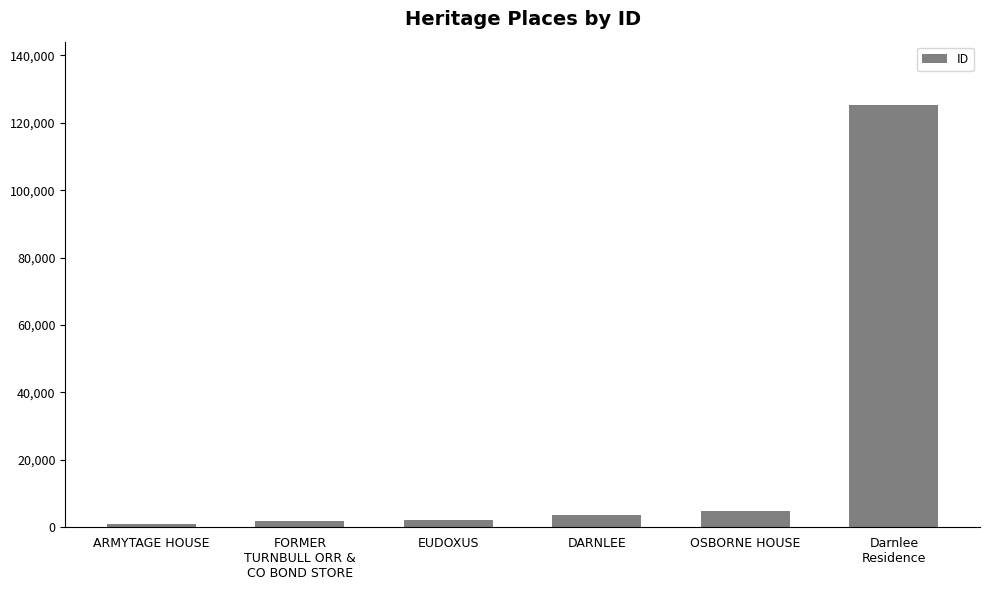

What is the minimum value shown in the chart?

879